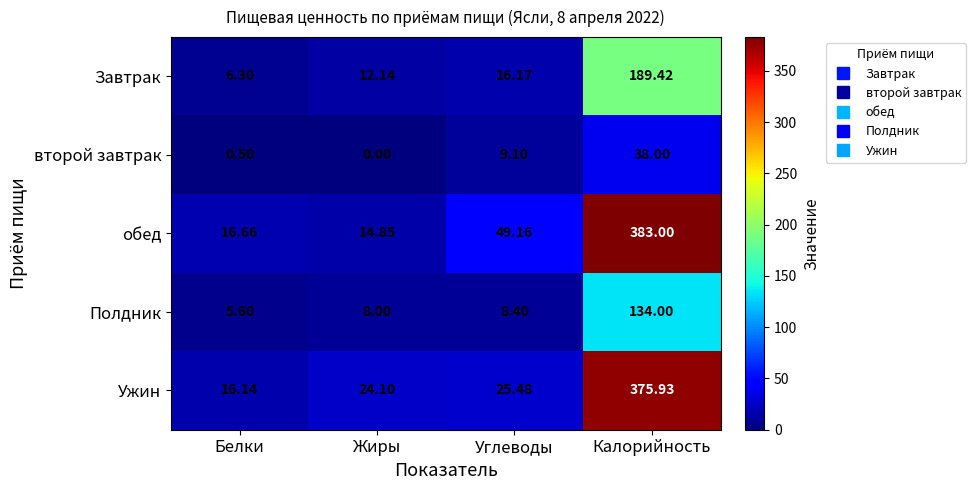

Which series has the largest range (max minus min)?

обед